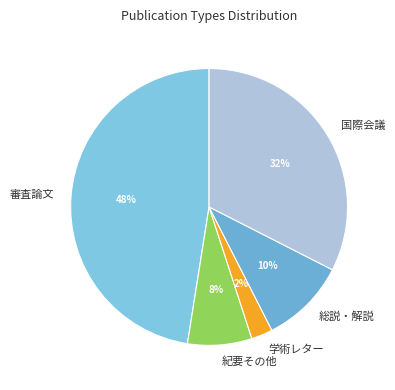

Which has a higher value, 総説・解説 or 国際会議?

国際会議